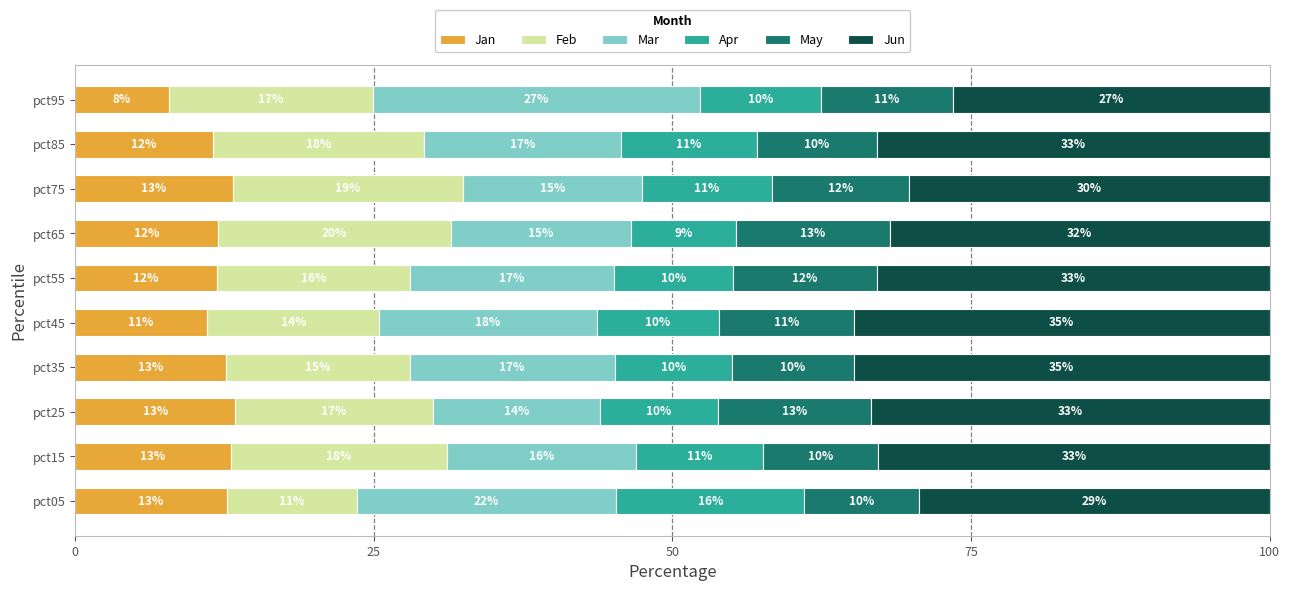

Which category has the lowest value in the Jan series?

pct95